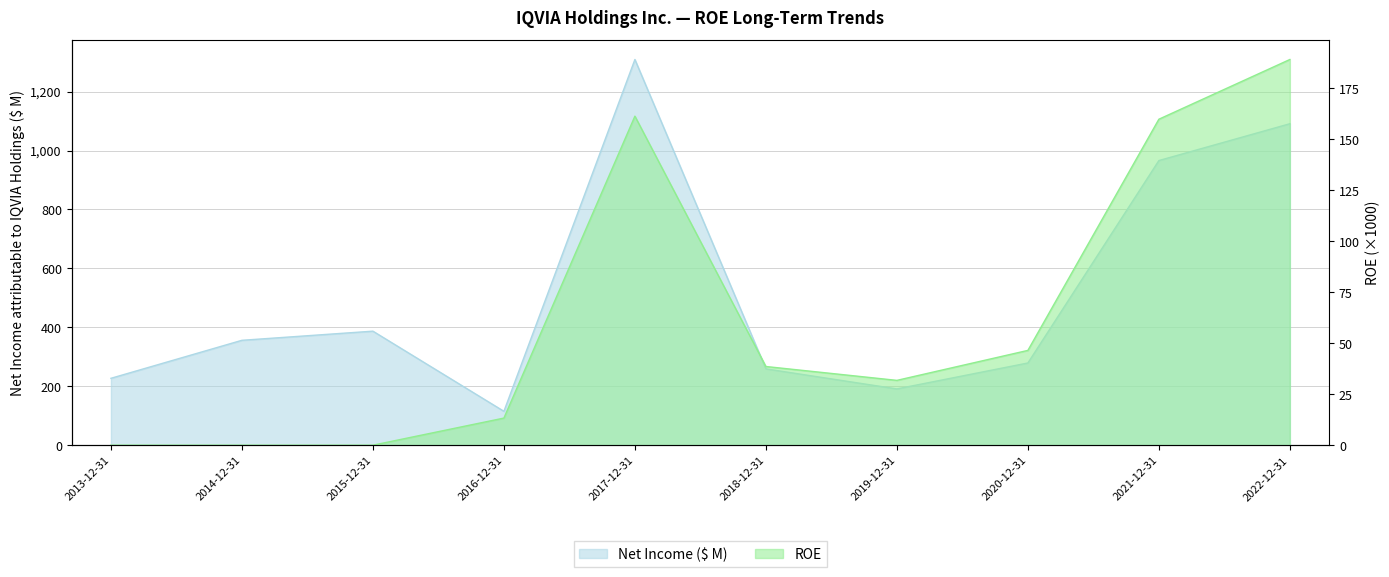

At which label is Net Income ($ M) closest to 712?

2021-12-31